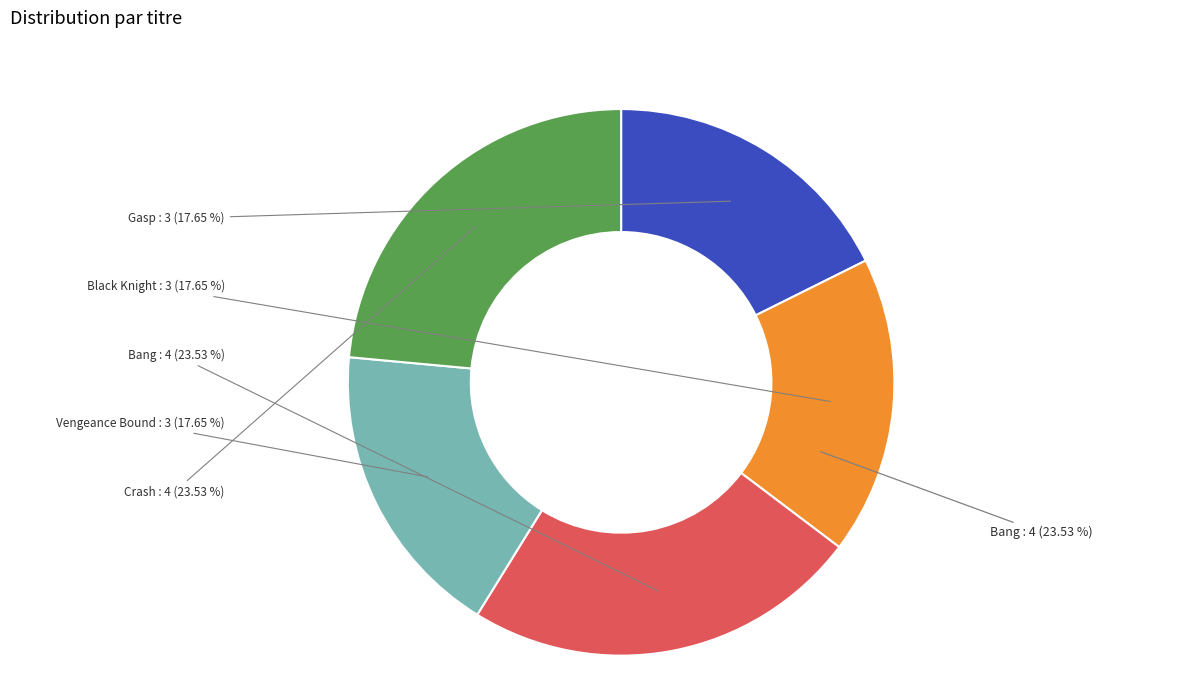

Which has a higher value, Gasp or Black Knight?

Gasp